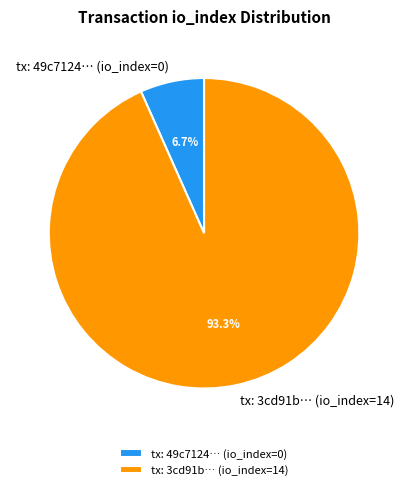

What is the total percentage of tx: 3cd91b… (io_index=14) and tx: 49c7124… (io_index=0)?

100.0%